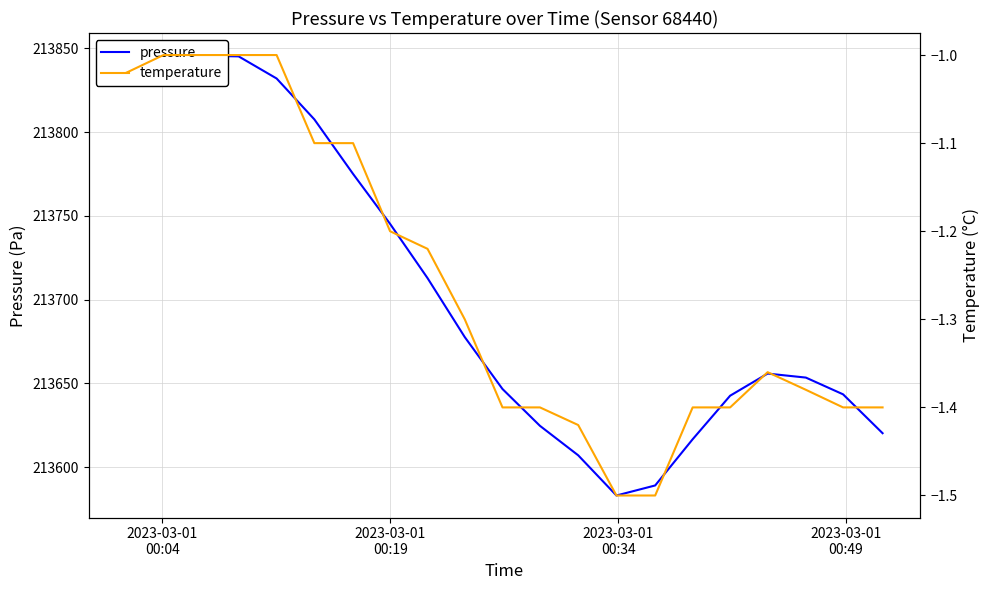

What is the average value of the pressure series?

213697.8